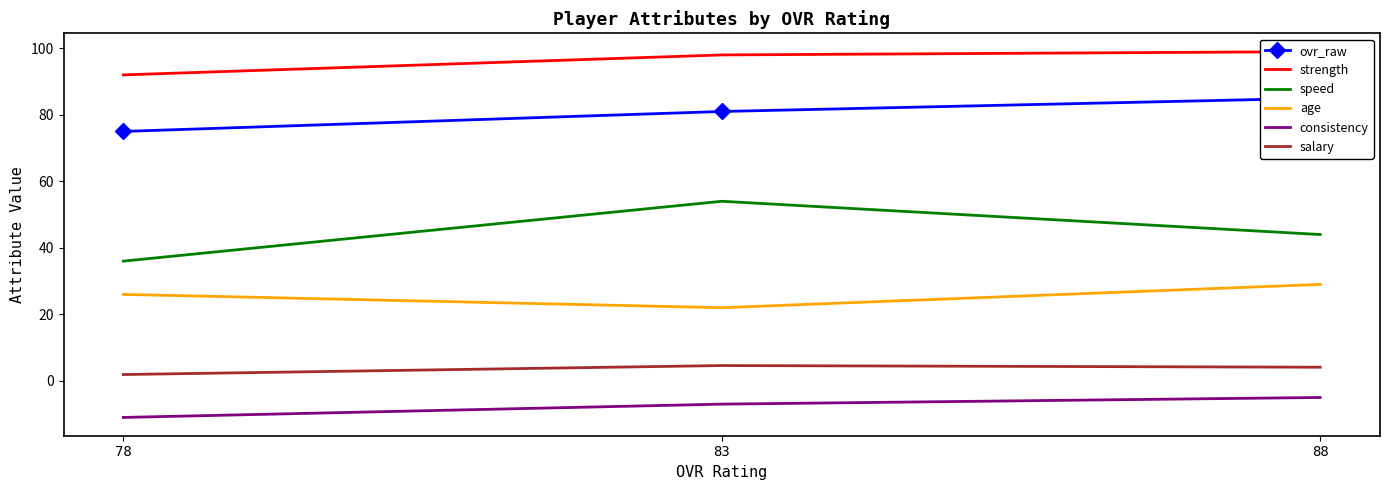

Is this an area chart (filled region under the line)?

No